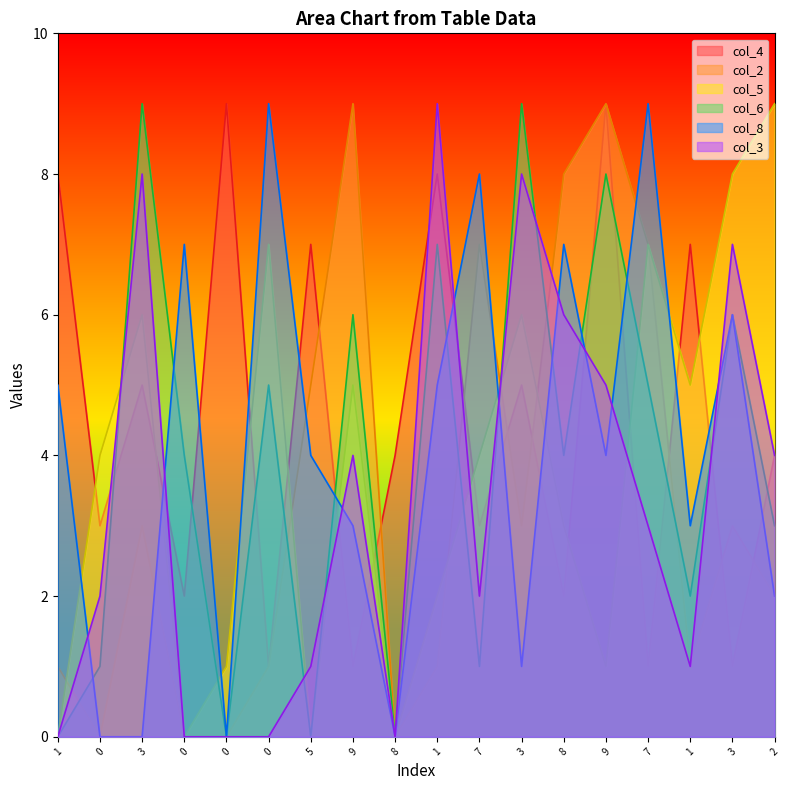

True or false: col_2 and col_8 intersect in this chart.

True